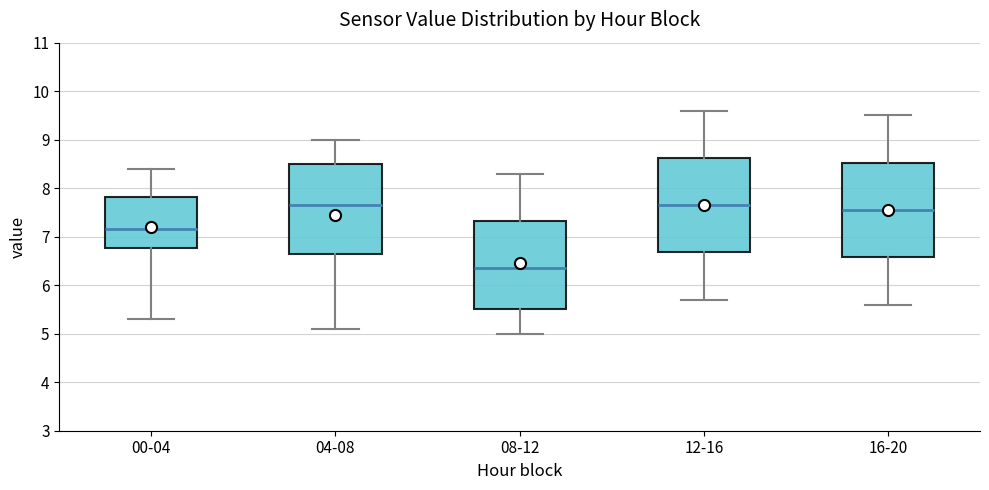

Reading left to right, read every box against the y-axis: the position of its median line, the range the box covers, and the ends of its whiskers. The values are not printed on the chart, so give them approximately, as read against the axis.

00-04: median 7.2, box 6.8 to 7.8, whiskers 5.3 to 8.4
04-08: median 7.7, box 6.7 to 8.5, whiskers 5.1 to 9.0
08-12: median 6.4, box 5.5 to 7.3, whiskers 5.0 to 8.3
12-16: median 7.7, box 6.7 to 8.6, whiskers 5.7 to 9.6
16-20: median 7.6, box 6.6 to 8.5, whiskers 5.6 to 9.5